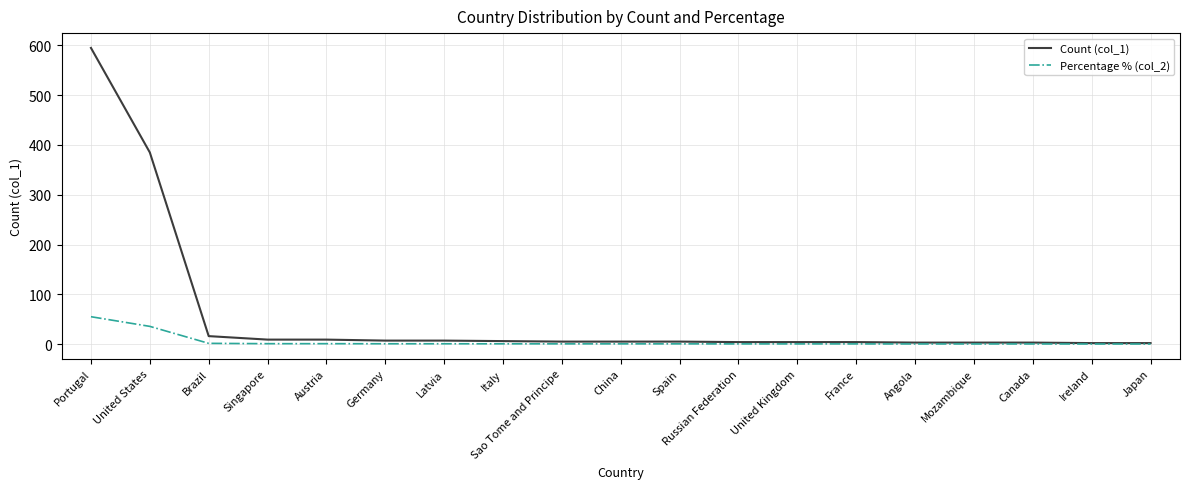

Which category has the highest value across all series?

Portugal